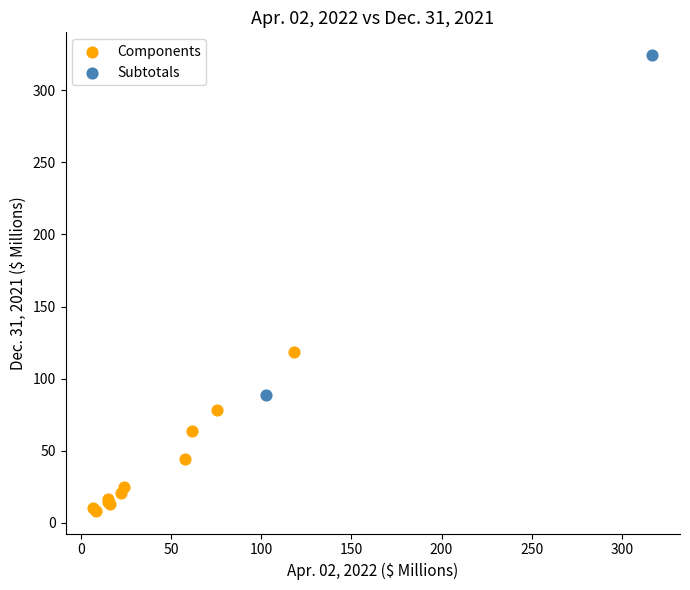

What are all the series names shown in the legend?

Components, Subtotals